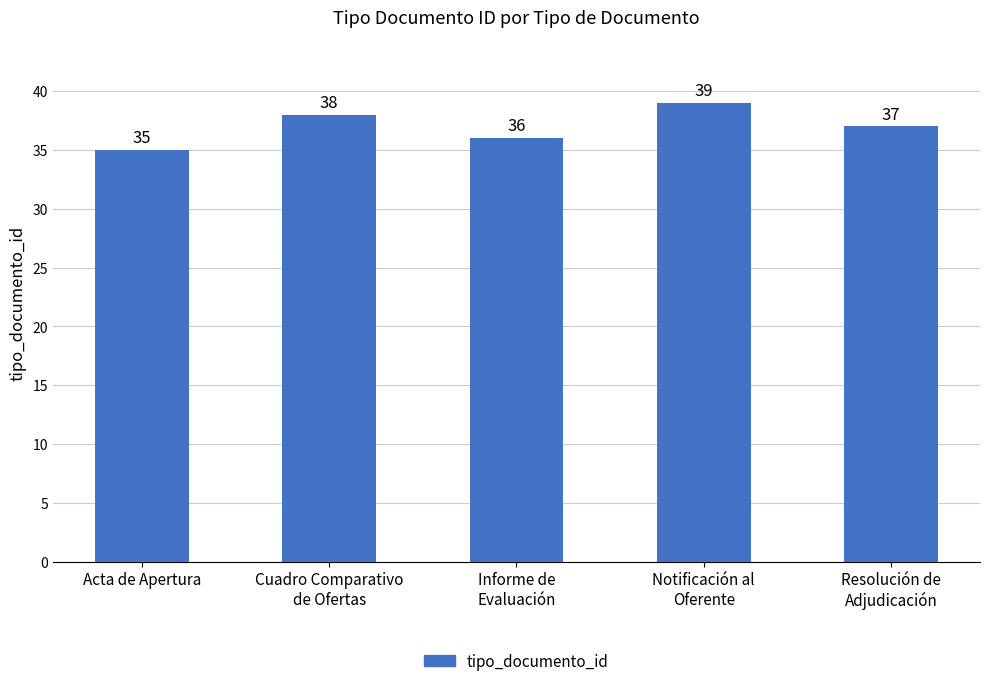

What is the change in value from Cuadro Comparativo
de Ofertas to Notificación al
Oferente?

+1